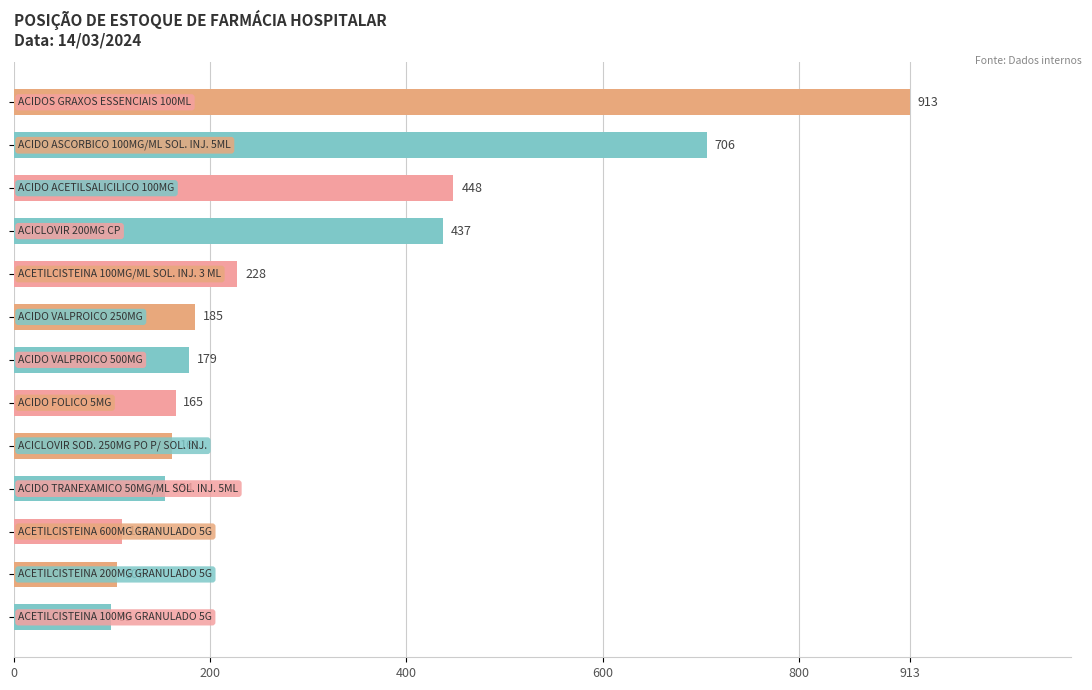

What is the sum of all values?

3890